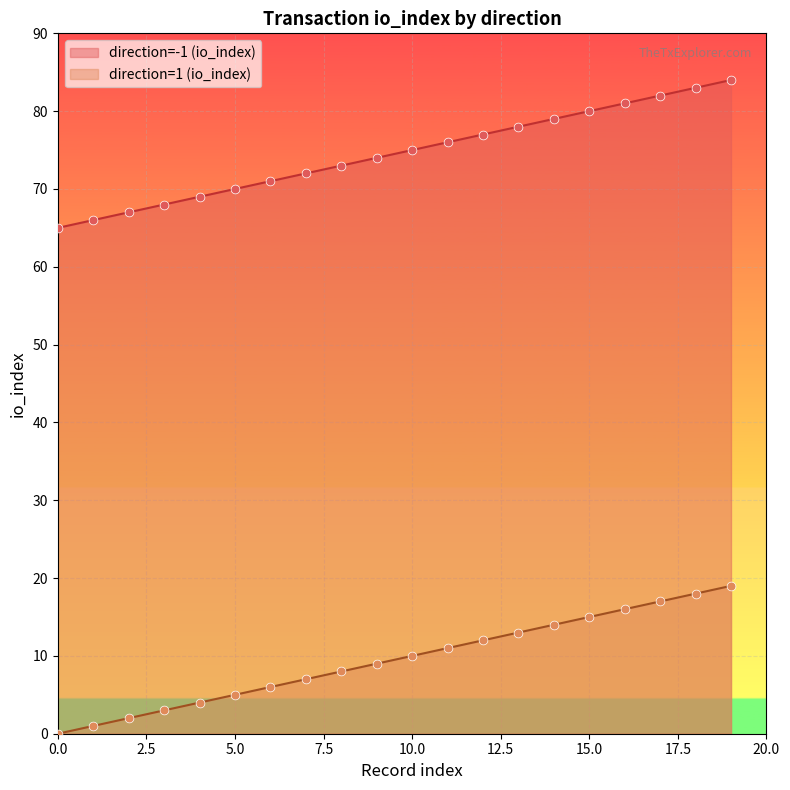

Which series has the largest total across all categories?

direction=-1 (io_index)